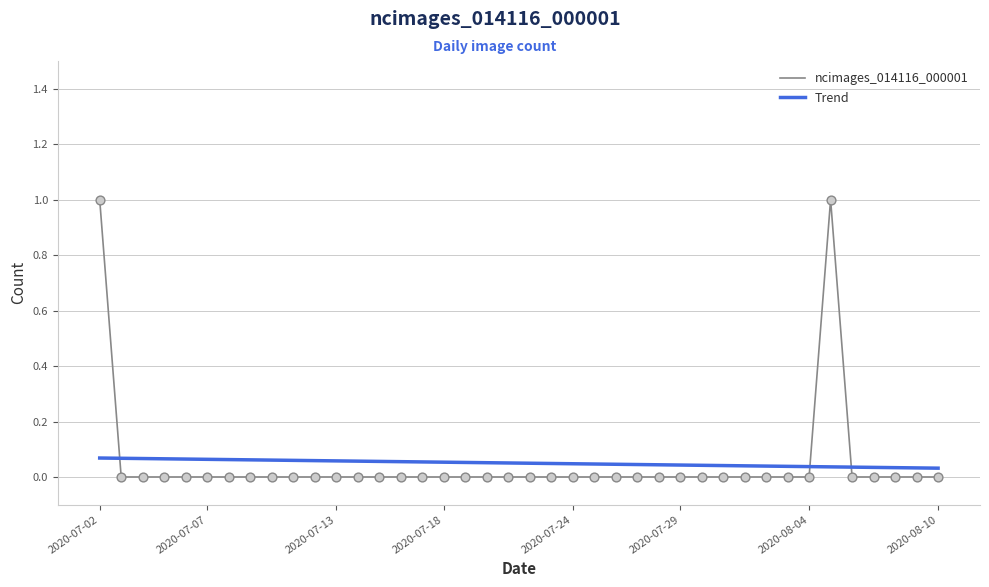

Which series has the widest spread of values?

ncimages_014116_000001